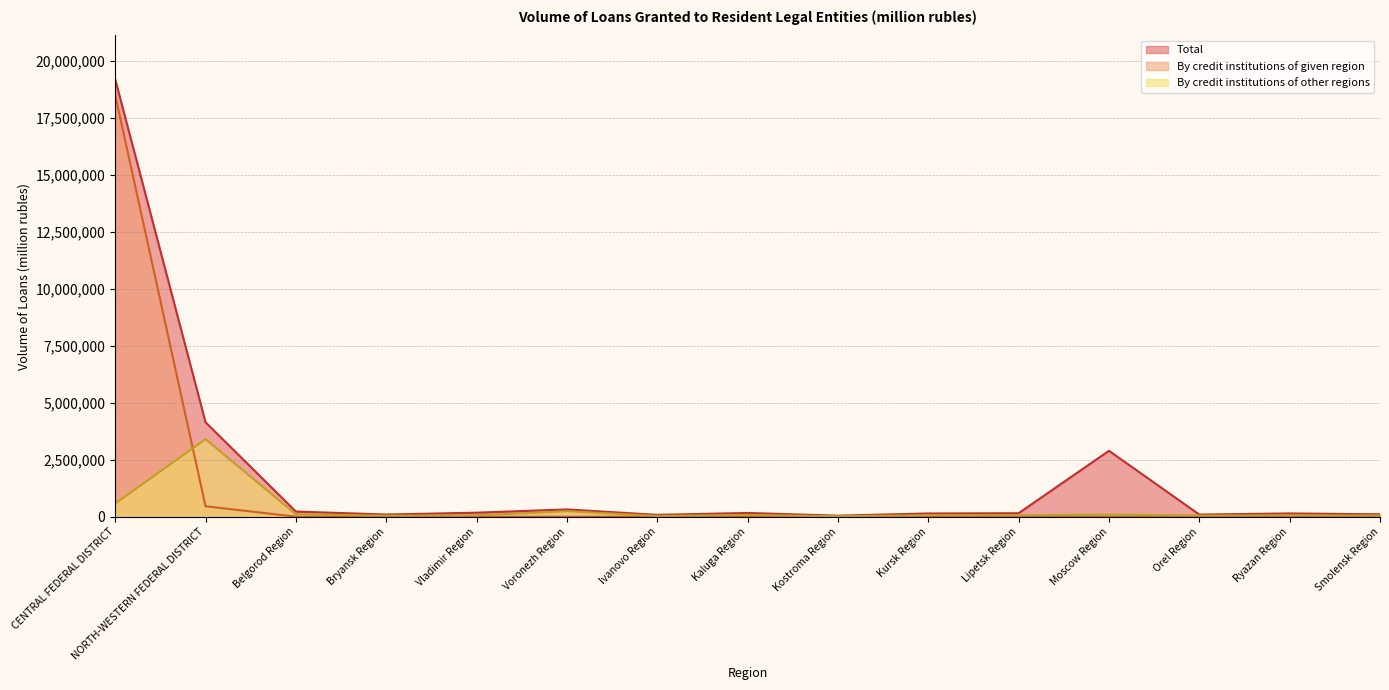

The value of By credit institutions of given region at Belgorod Region is 1536. True or false?

False